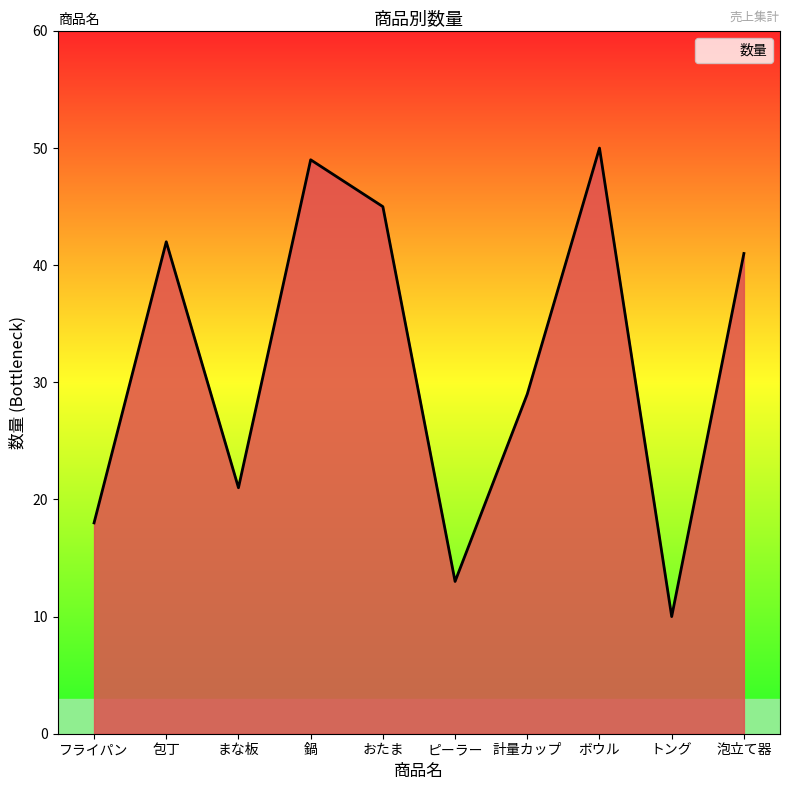

What is the minimum value shown in the chart?

10